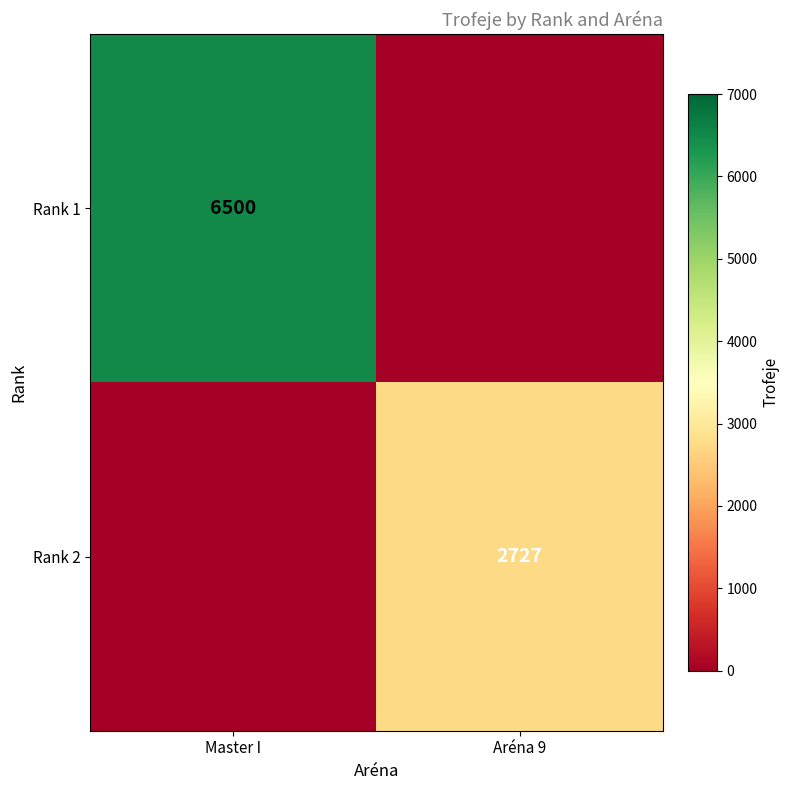

Is it true that Rank 2 equals 1665 at Aréna 9?

False